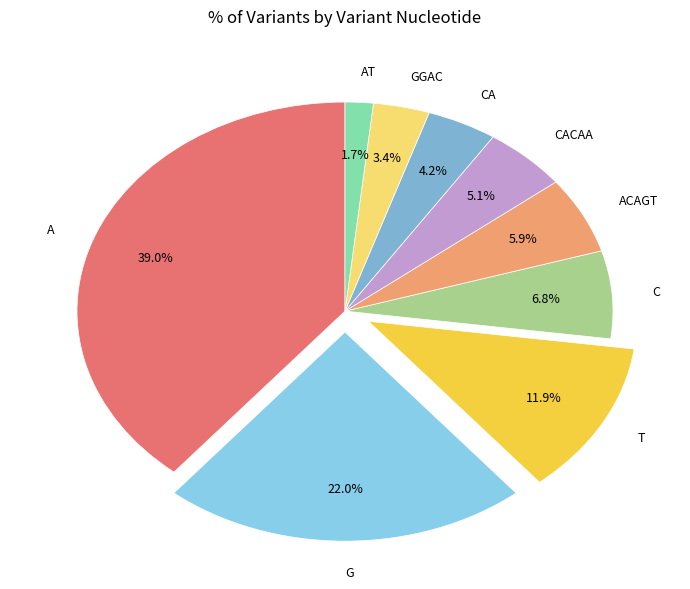

The T slice represents 12% of the pie. True or false?

True